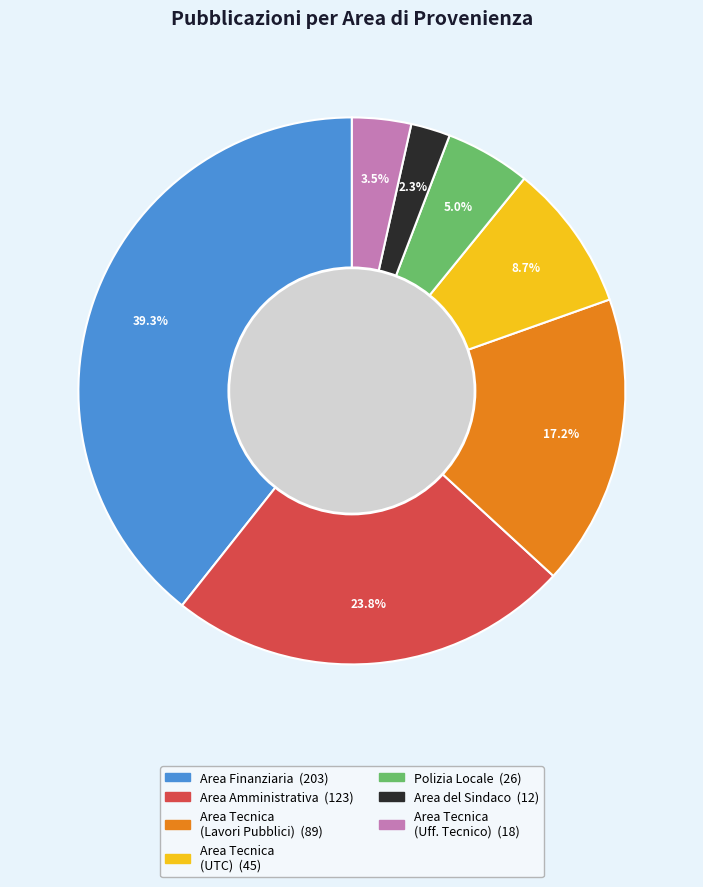

Is there a majority slice in this chart?

No